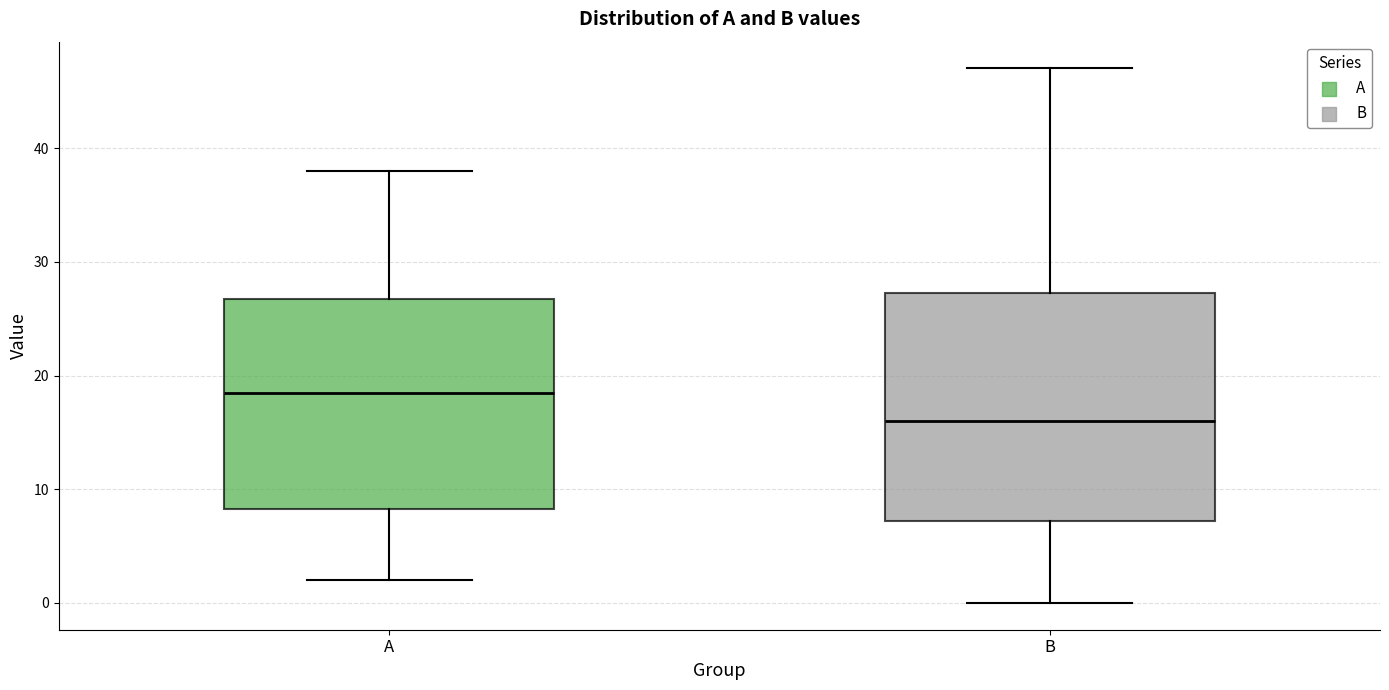

Where is the upper edge of the box for A on the y-axis? The values are not printed on the chart, so give them approximately, as read against the axis.

27